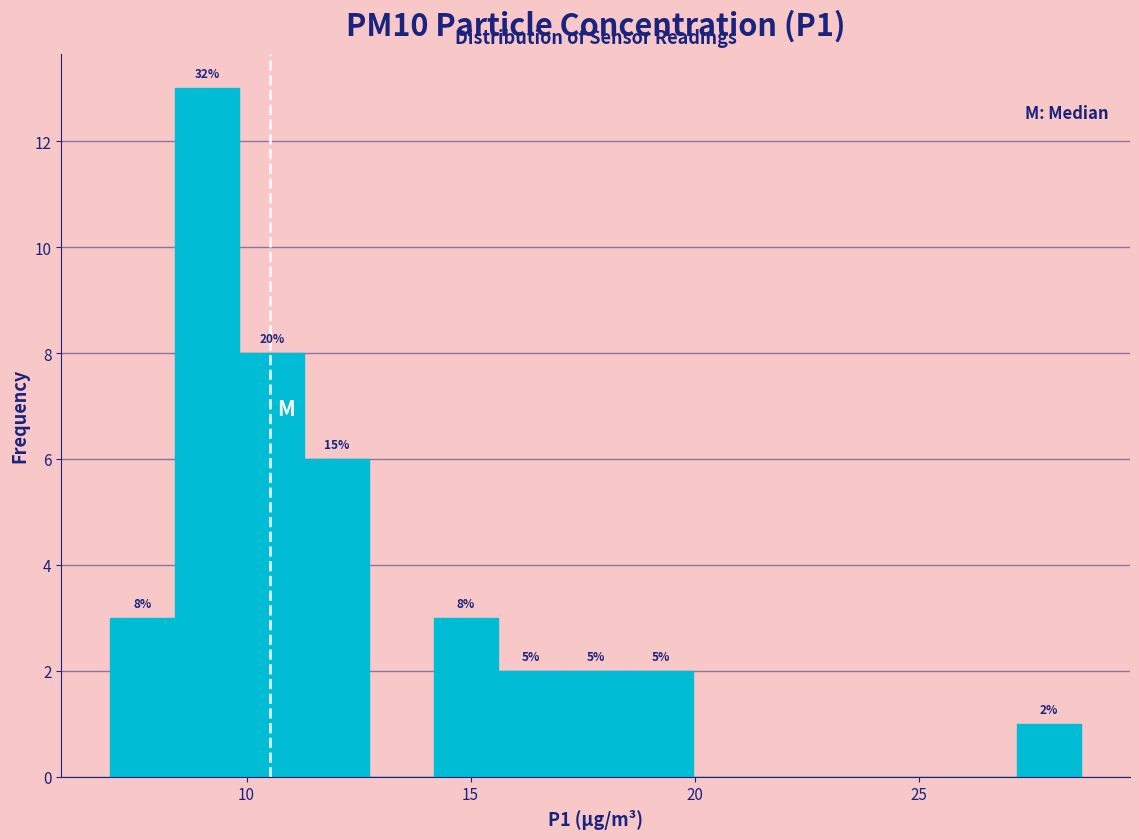

Read against the x-axis, roughly where is the centre of the tallest bar?

9.0